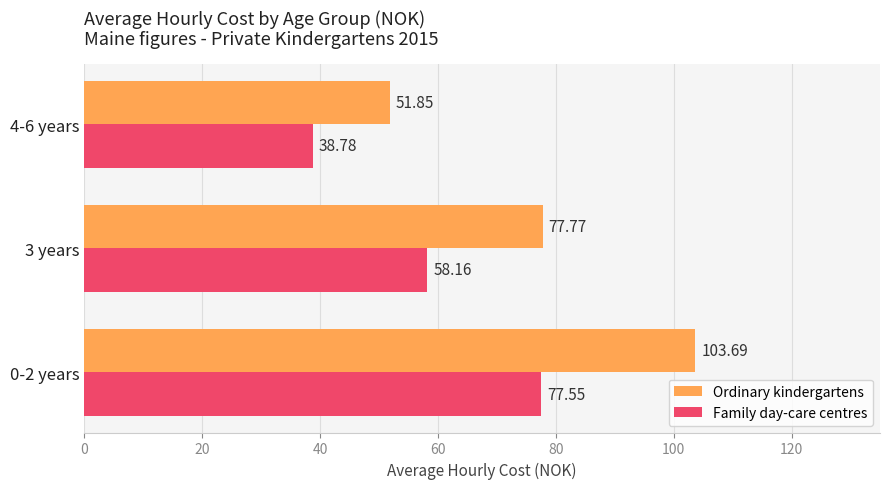

Count the number of categories in the chart.

3